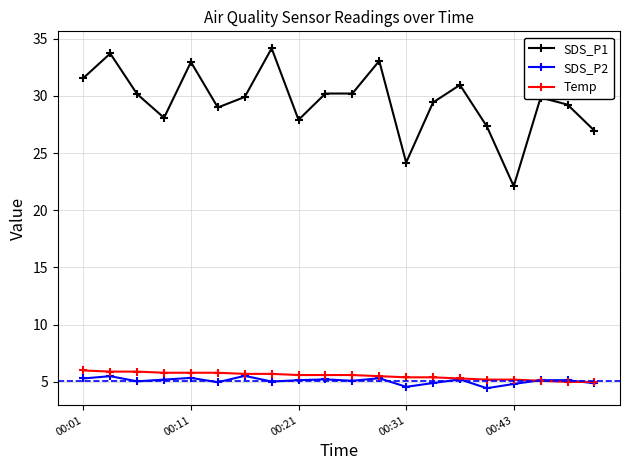

True or false: SDS_P2 has more than 0 points higher than both neighbors.

True